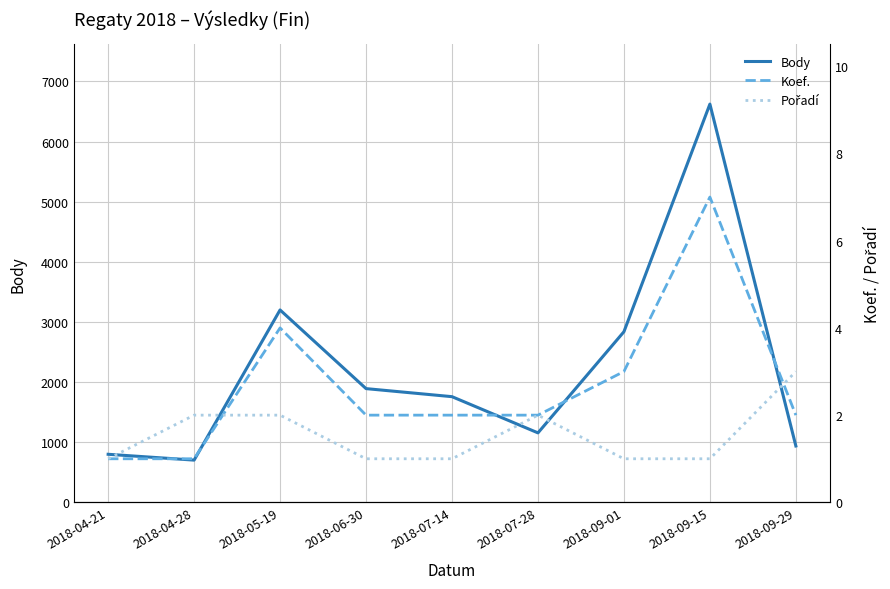

Does the chart have visible grid lines?

Yes